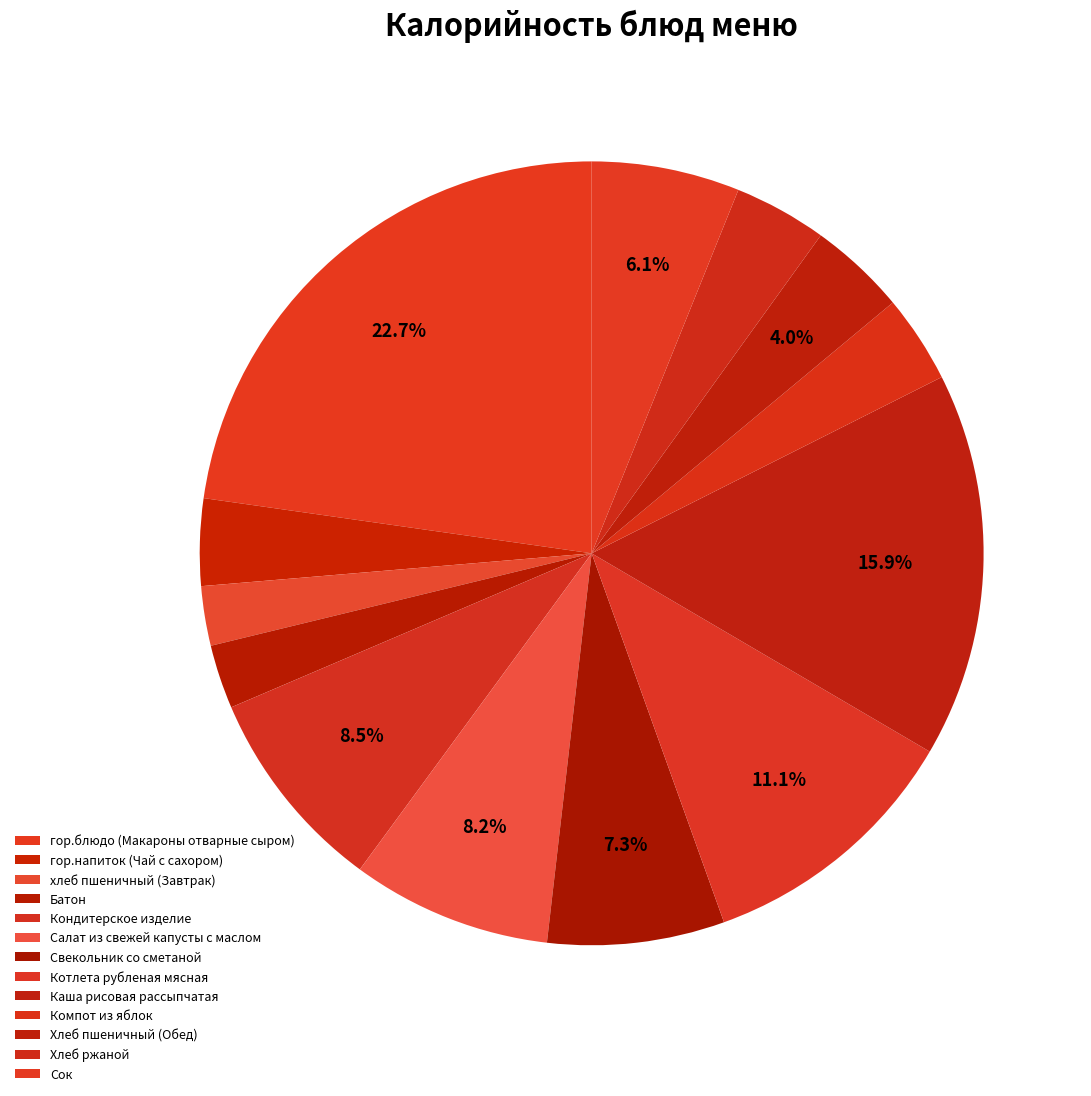

Between Кондитерское изделие and Котлета рубленая мясная, which is larger?

Котлета рубленая мясная